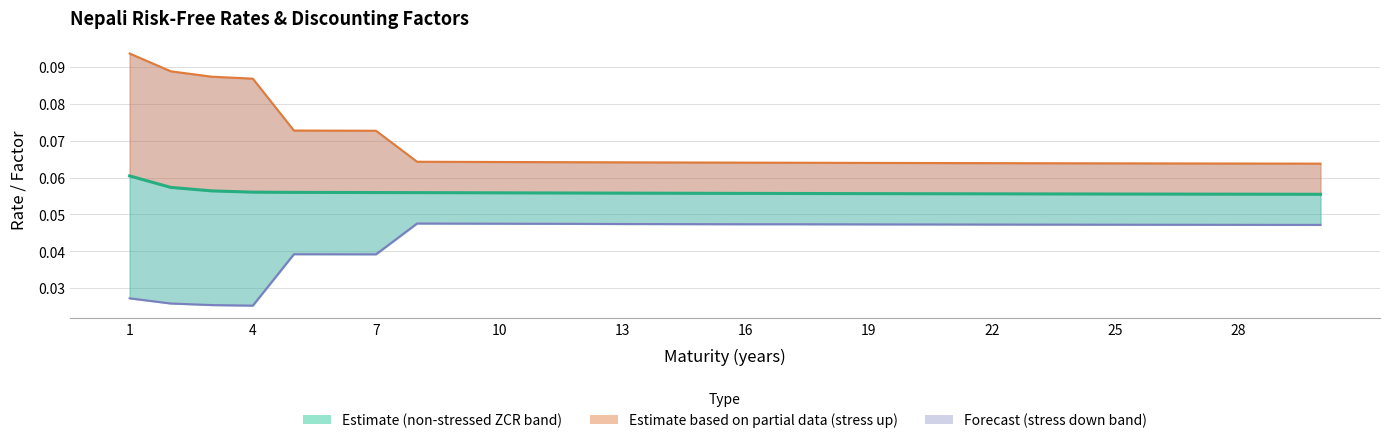

List the labels in order of General non-stressed zero coupon rates value, largest first.

1, 2, 3, 4, 5, 6, 7, 8, 9, 10, 11, 12, 13, 14, 15, 16, 17, 18, 19, 20, 21, 22, 23, 24, 25, 26, 27, 28, 29, 30